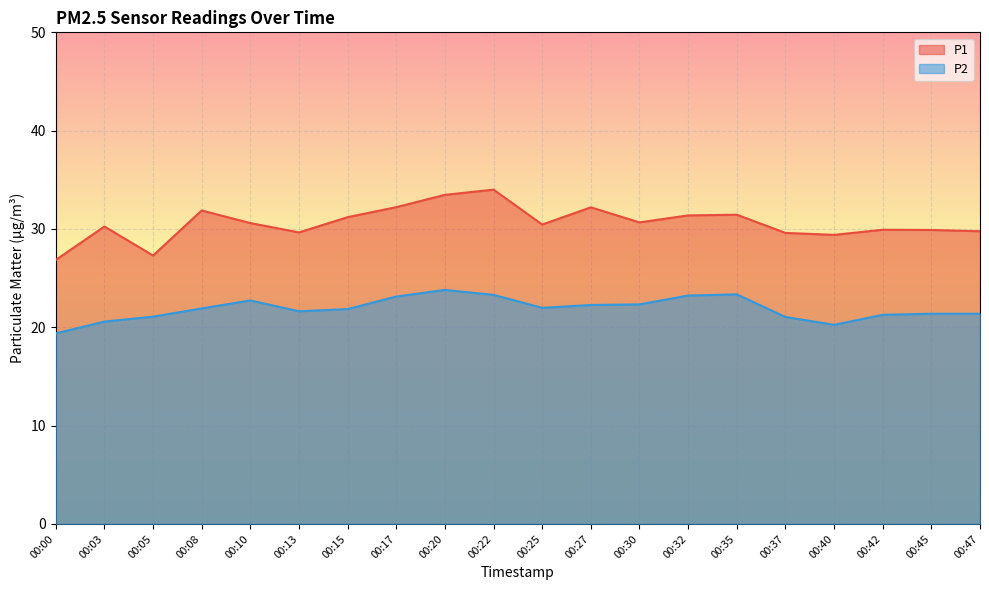

What is the spread (max minus min) of values at 00:22?

10.7